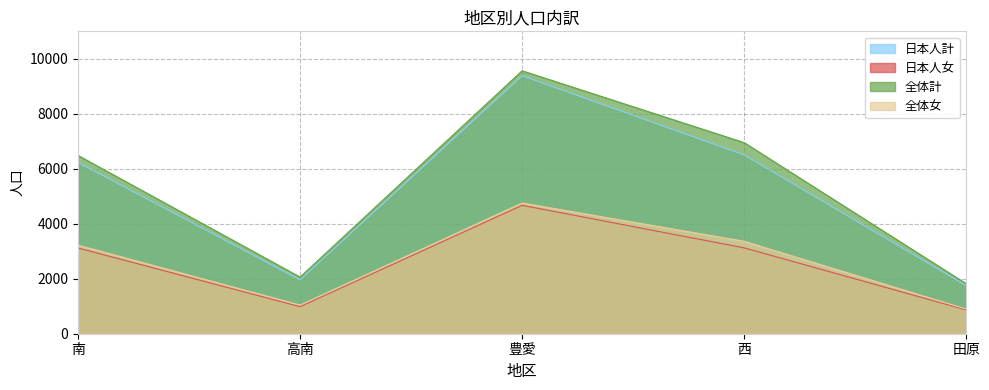

Where does the 日本人計 series first go above 6235?

豊愛